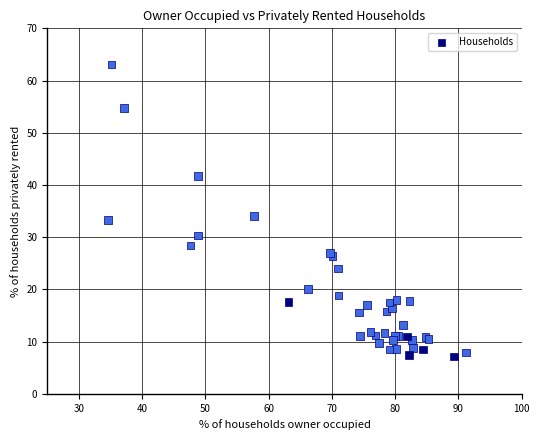

What Y value in the scatter plot is closest to 35?

34.1